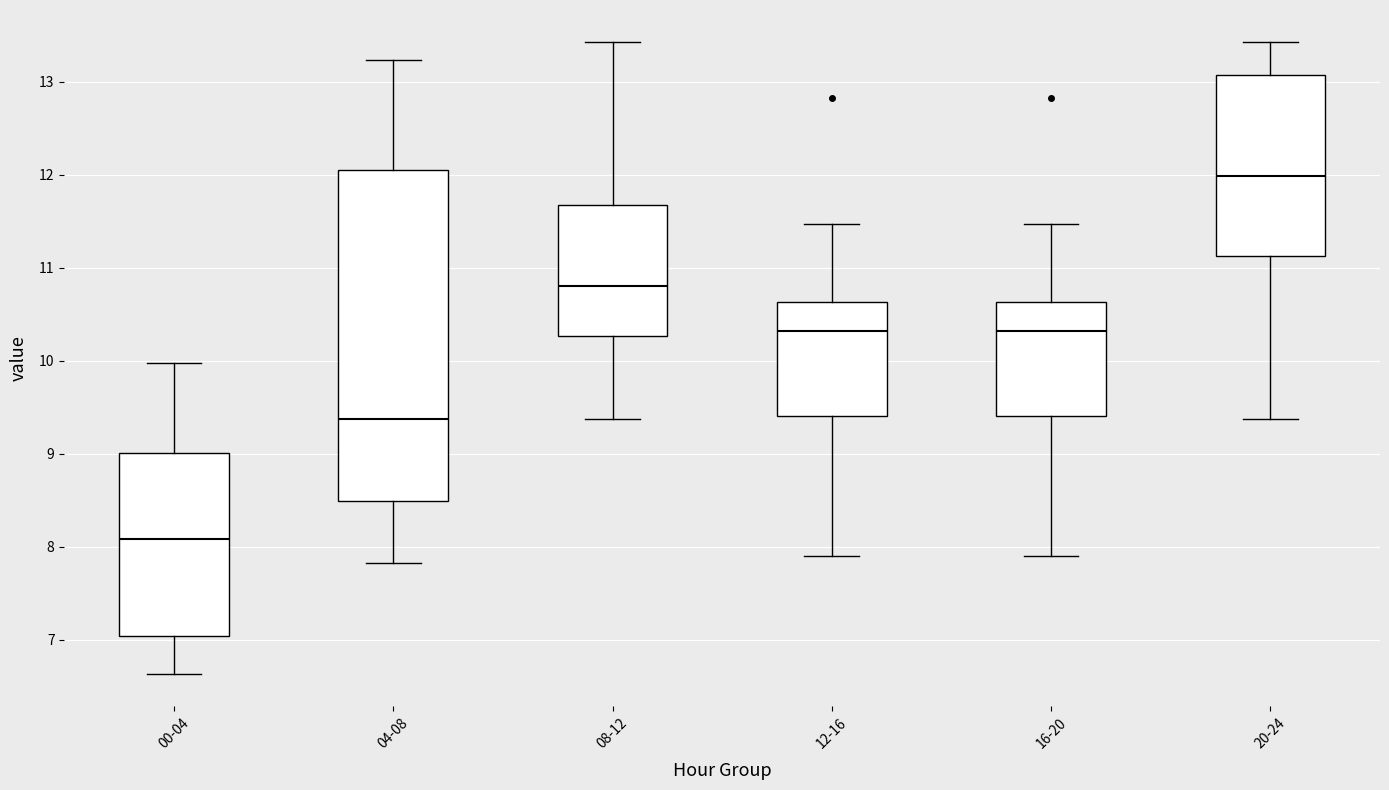

Which box's median line is the highest?

20-24